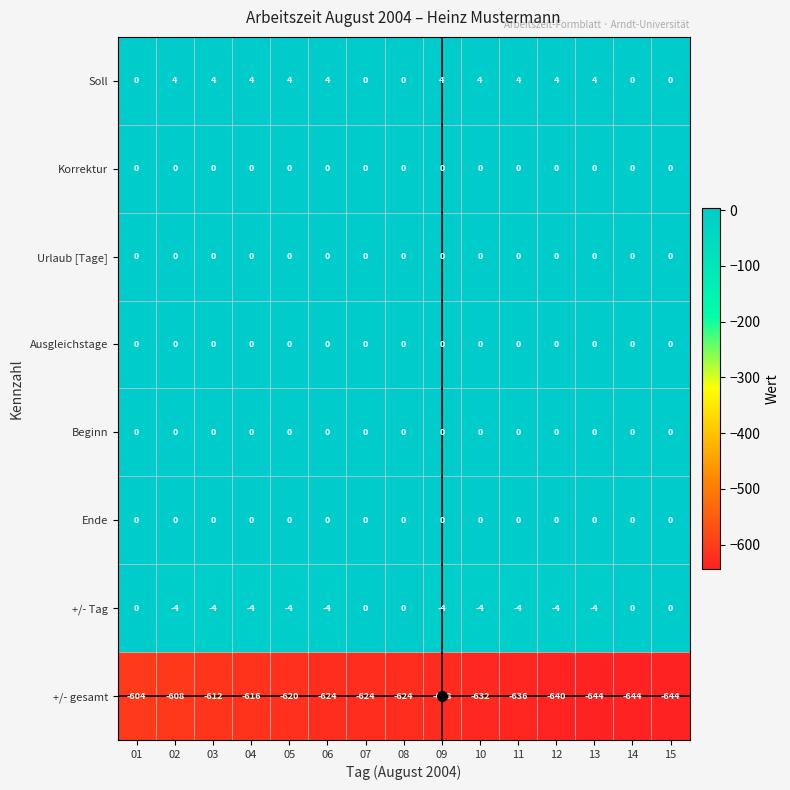

What is the greatest value displayed?

4